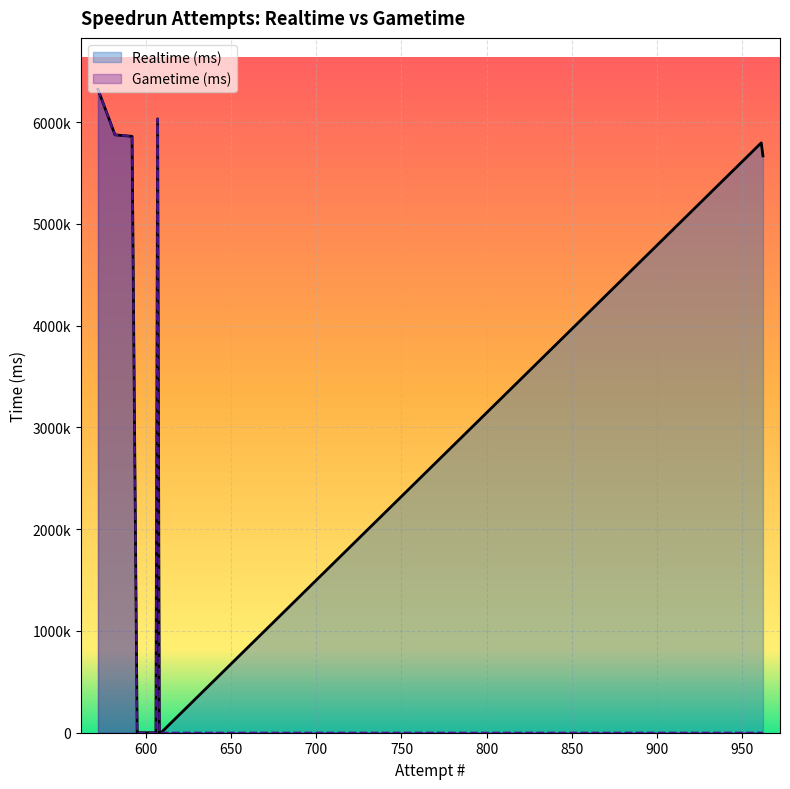

True or false: Gametime (ms) and Realtime (ms) intersect in this chart.

False